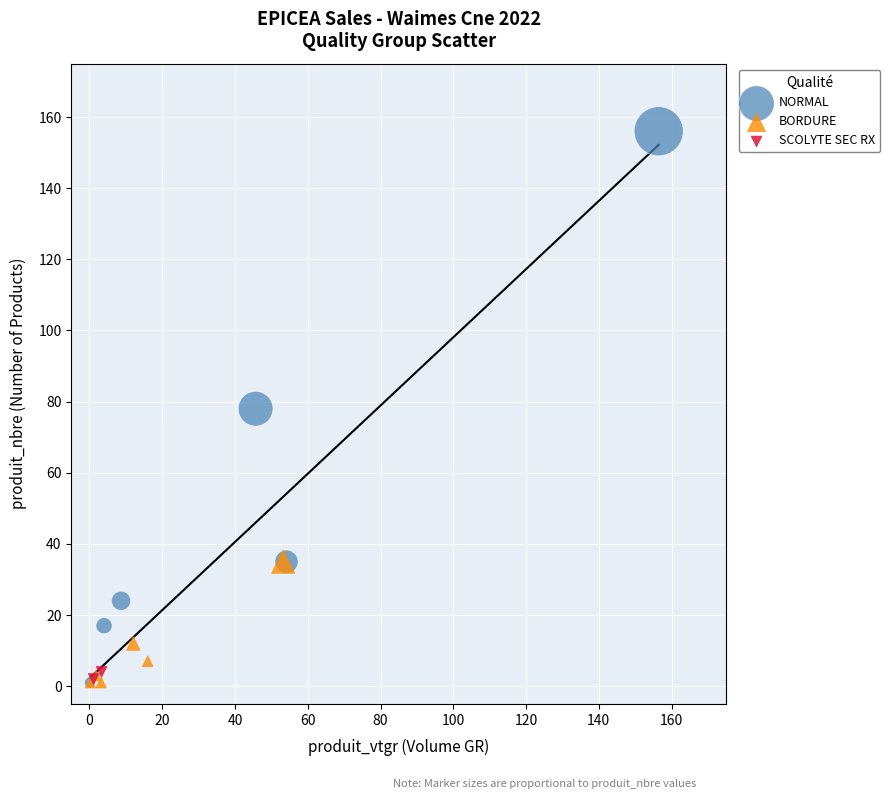

What are all the series names shown in the legend?

NORMAL, BORDURE, SCOLYTE SEC RX